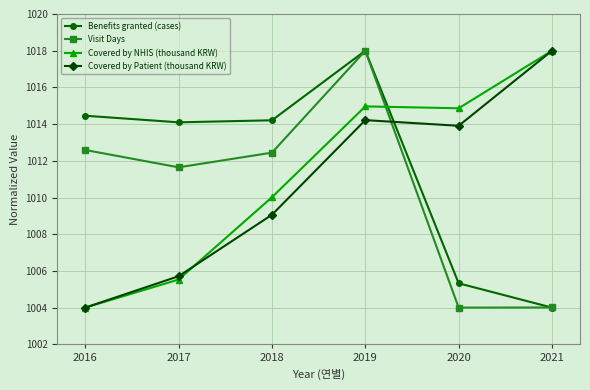

How many data points in Covered by NHIS (thousand KRW) are above 1014?

3